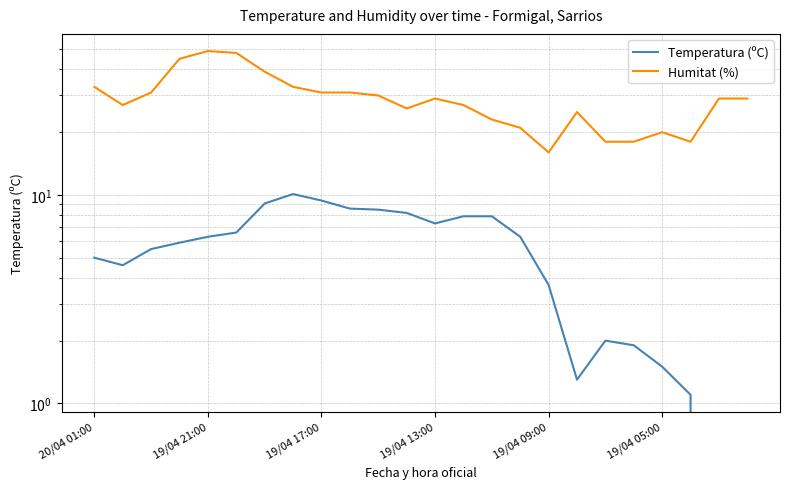

What is the approximate value of Humitat (%) at 19/04 13:00?

29.0